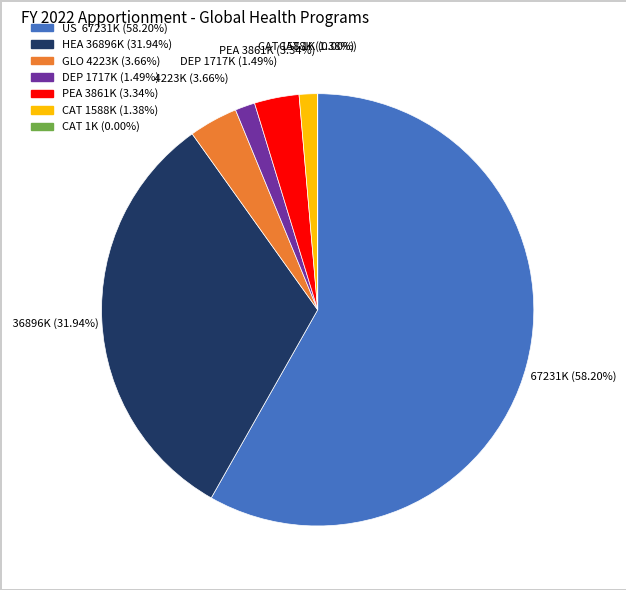

Does any single category account for the majority?

Yes